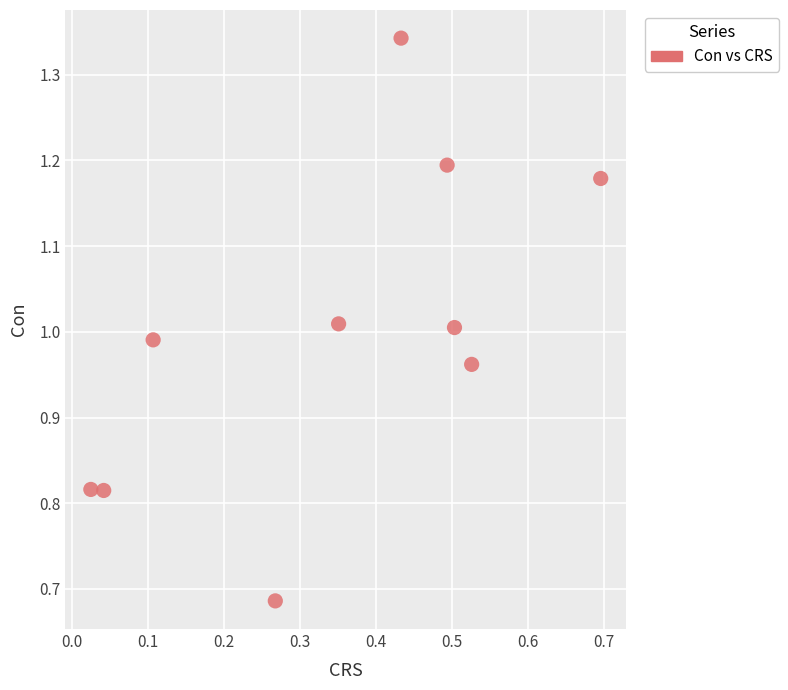

What is the average X value?

0.3